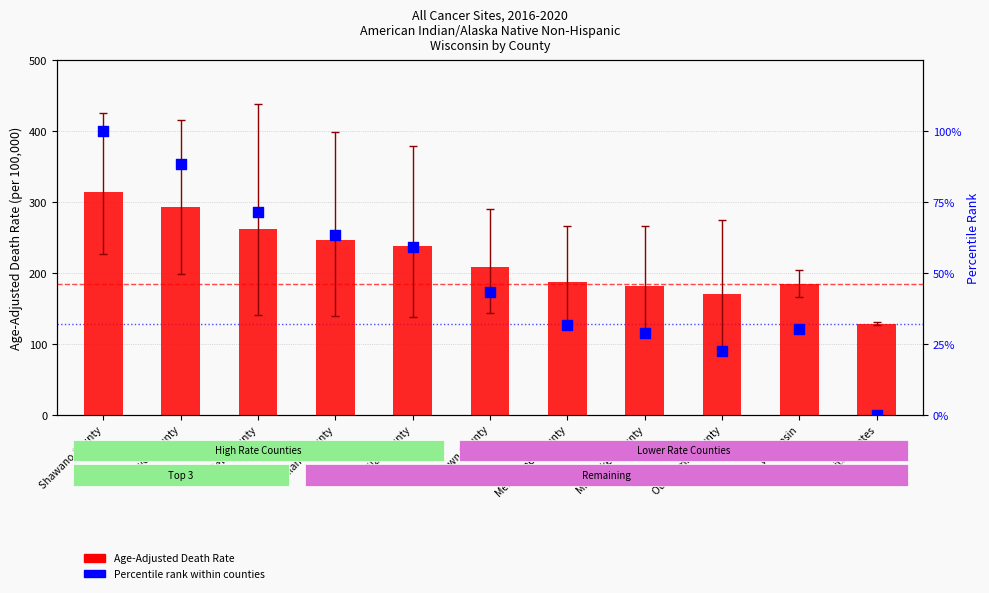

At which category is the sum across all series the highest?

Shawano County